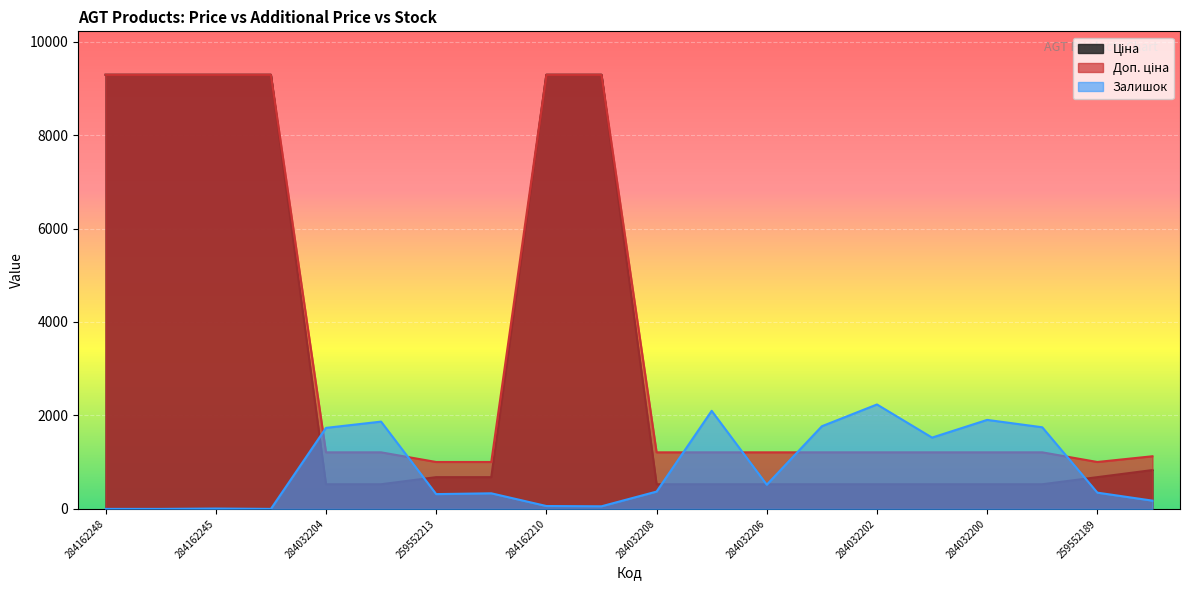

At which category is the sum across all series the highest?

284162210